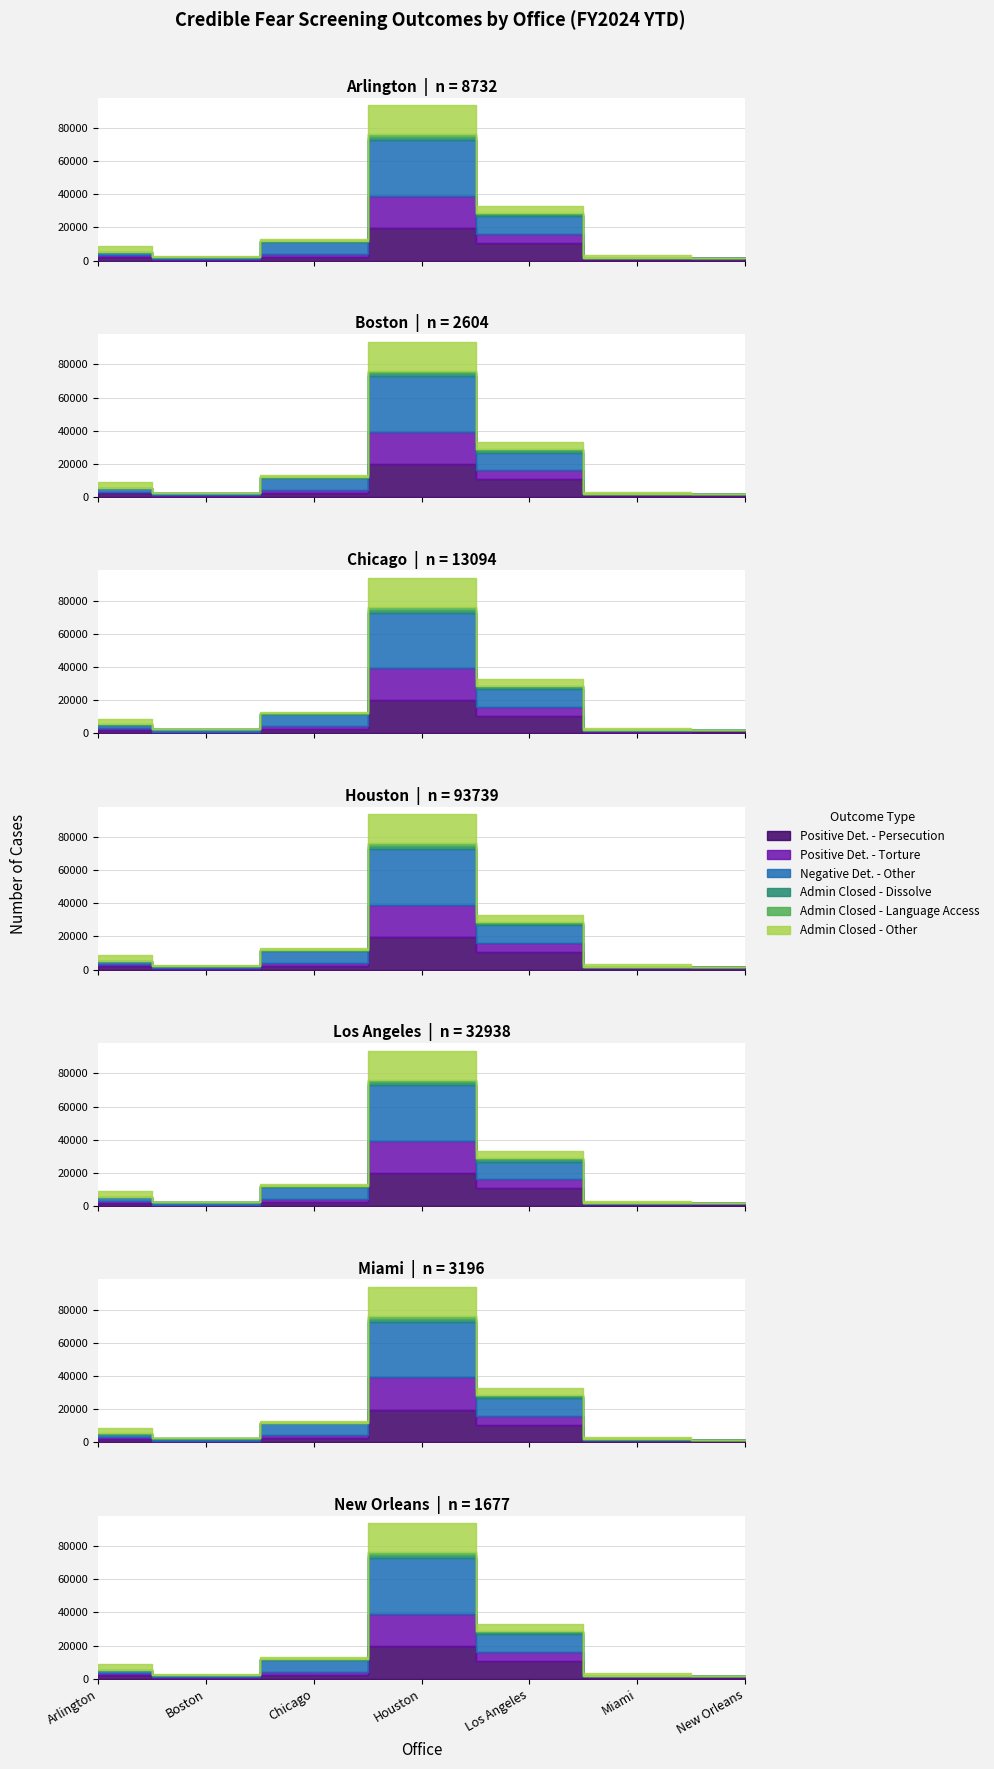

What is the sum of all Admin Closed - Language Access values?

2407